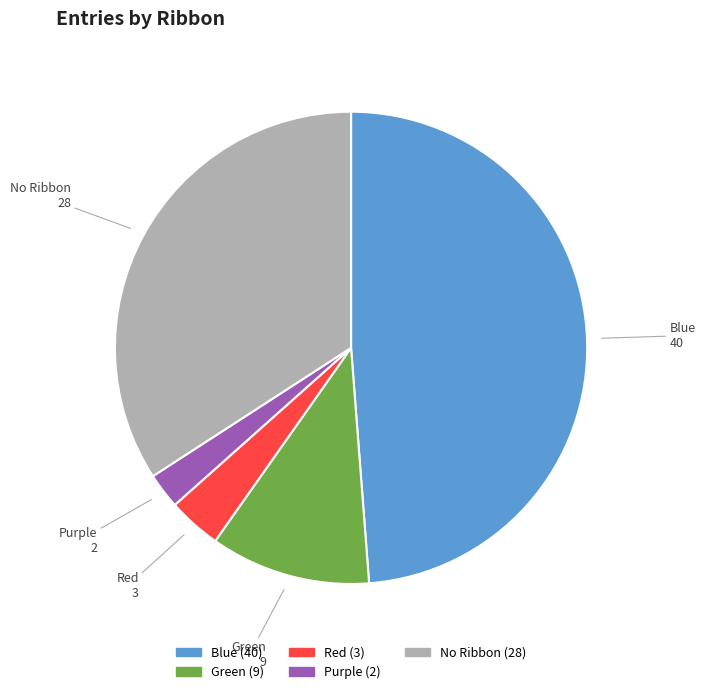

Is there any slice that represents more than half of the pie?

No